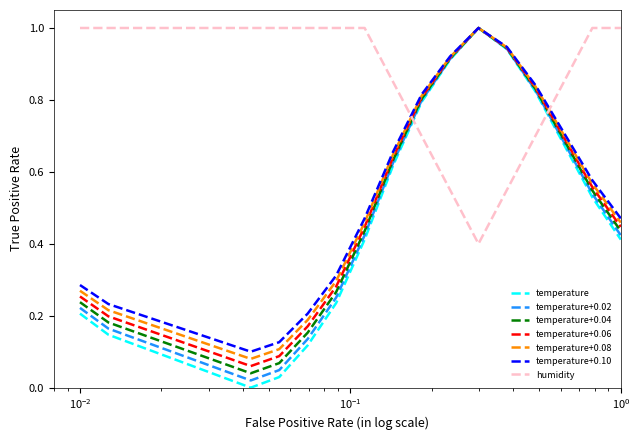

At how many categories does at least one series exceed 0?

20